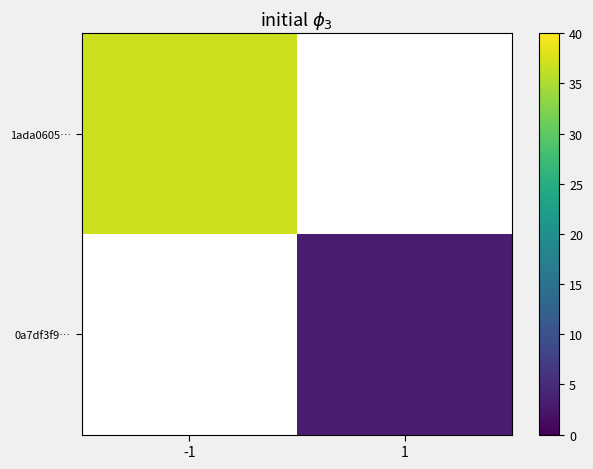

Where is 1ada0605… nearest to the value 37?

-1